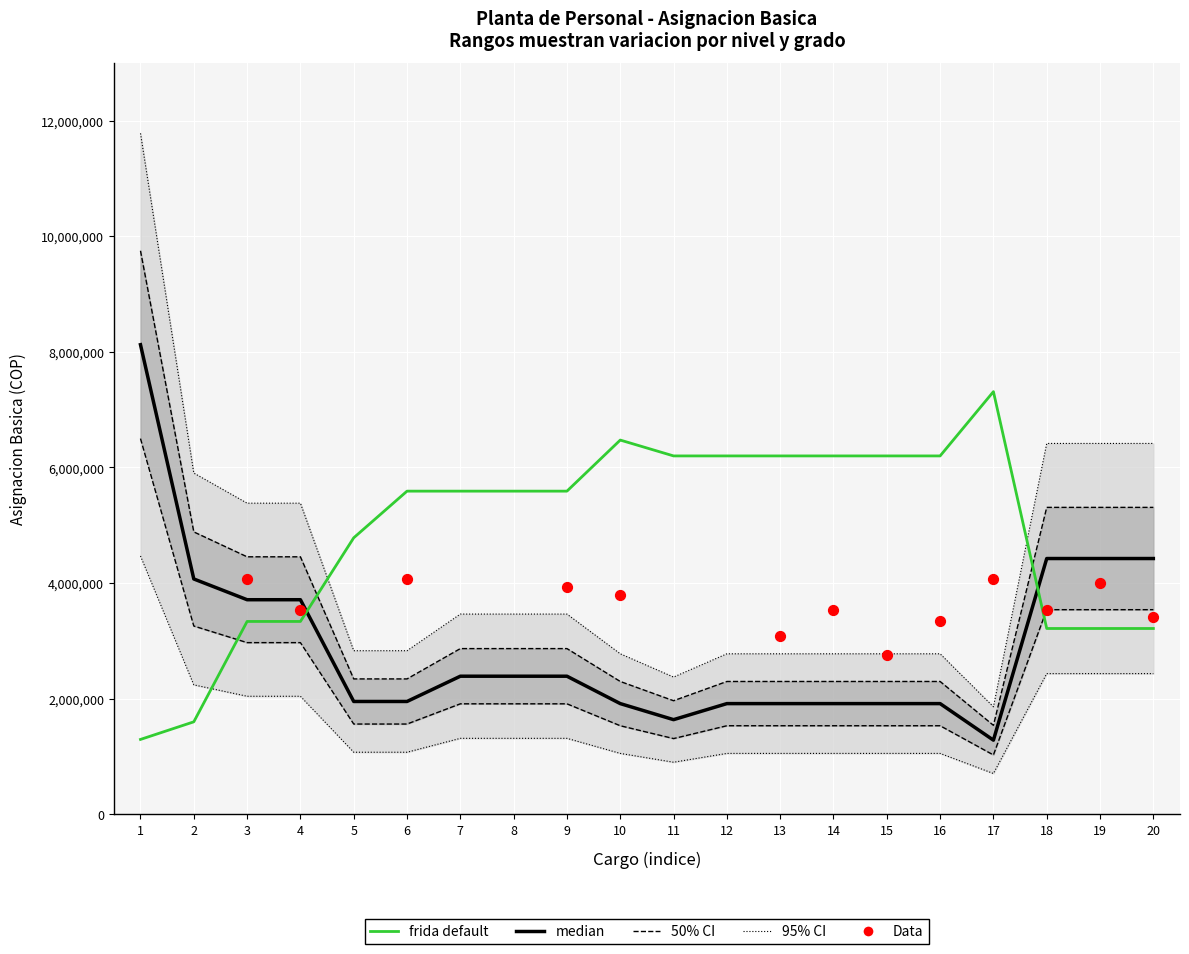

At which category is the sum across all series the highest?

1